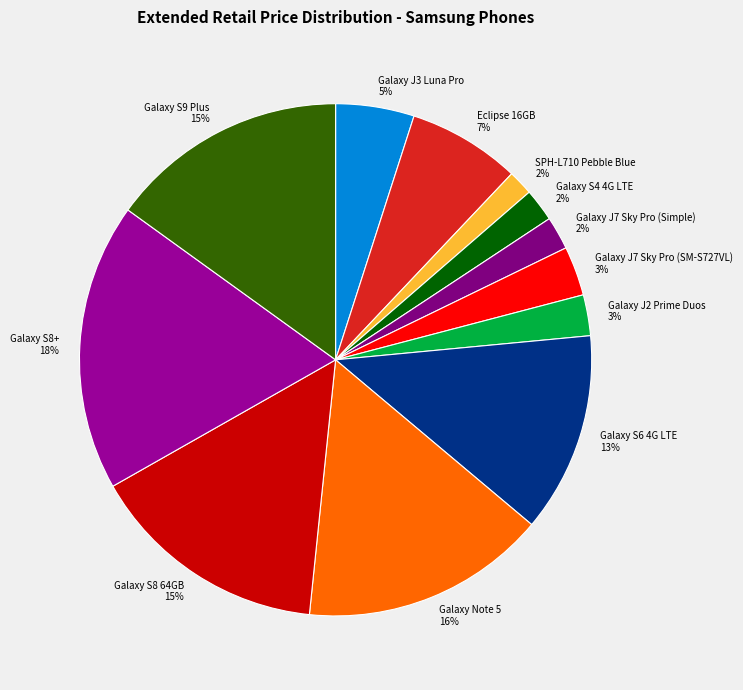

Do Galaxy J7 Sky Pro (Simple) and Galaxy S6 4G LTE together represent more than half of the pie?

No